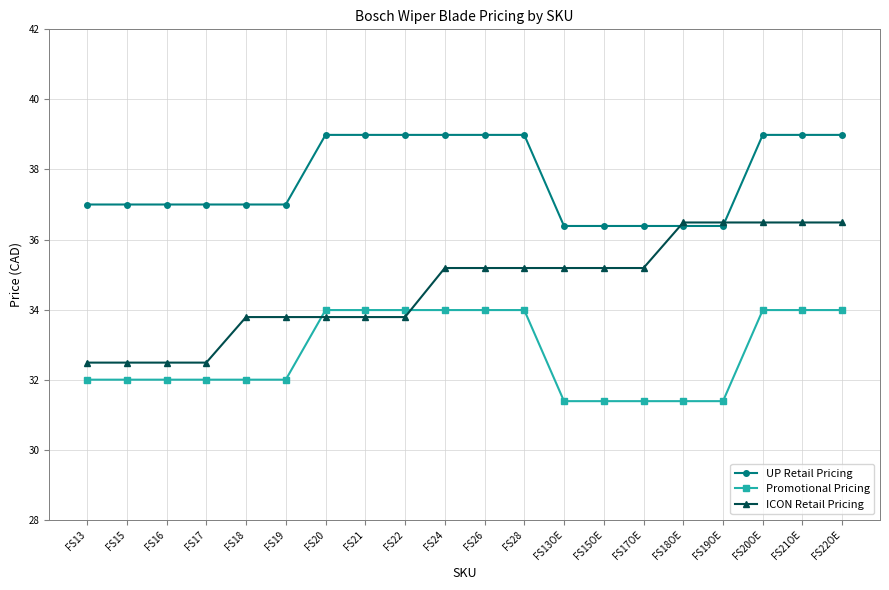

Which series has the largest range (max minus min)?

ICON Retail Pricing